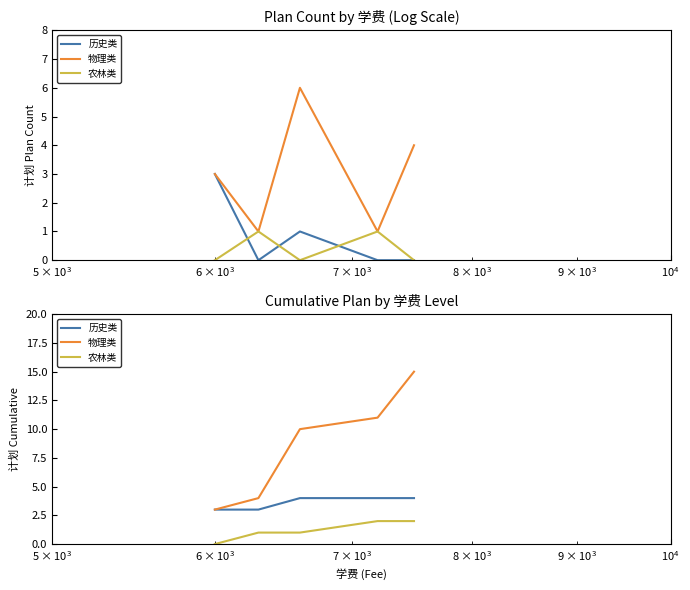

How many lines are shown in the chart?

3